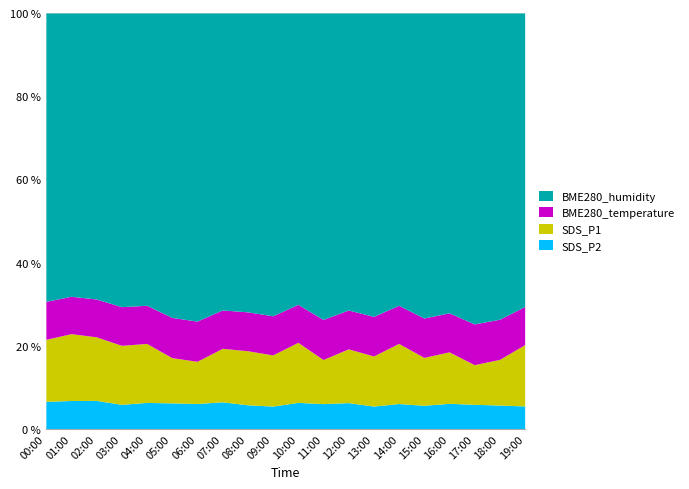

What is the label of the 17th point from the right?

03:00